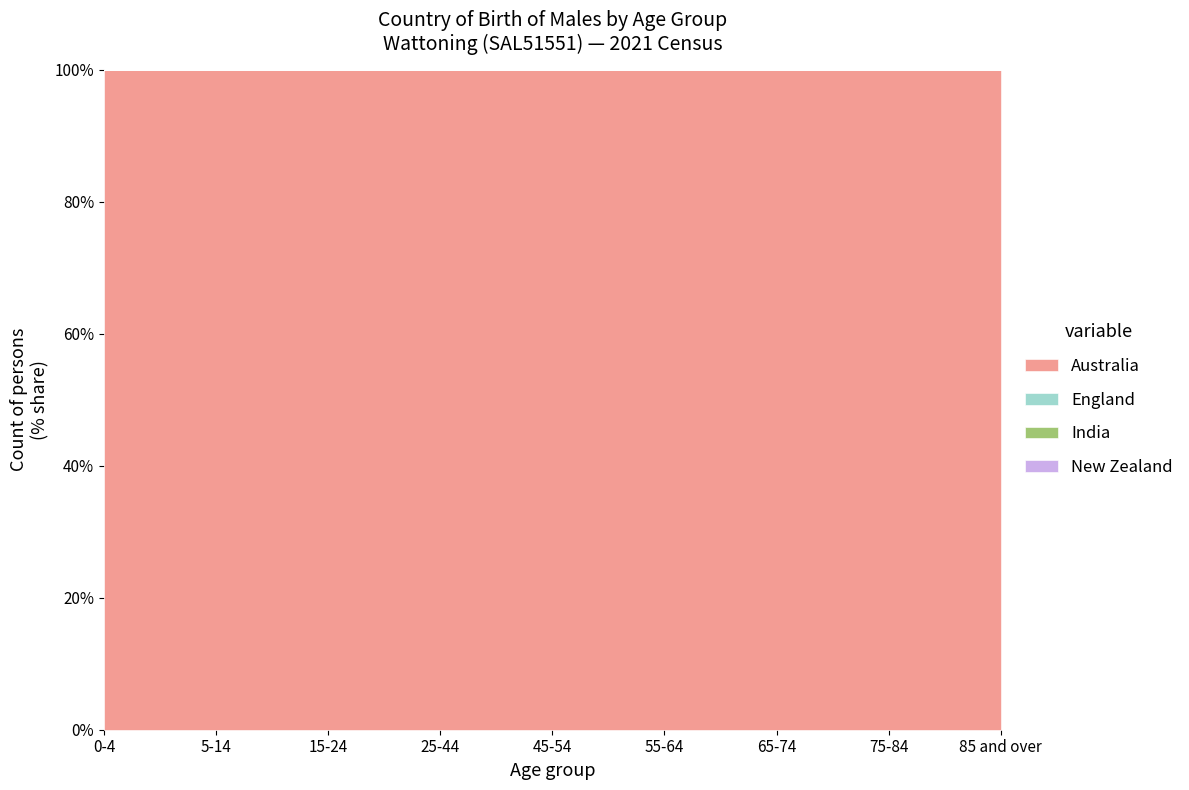

At how many categories does at least one series exceed 1?

3